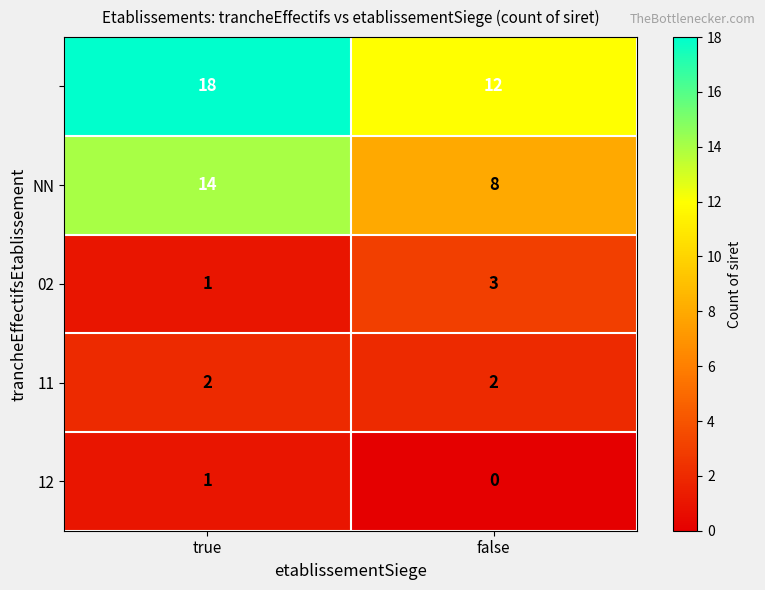

What is the total value across all series at true?

36